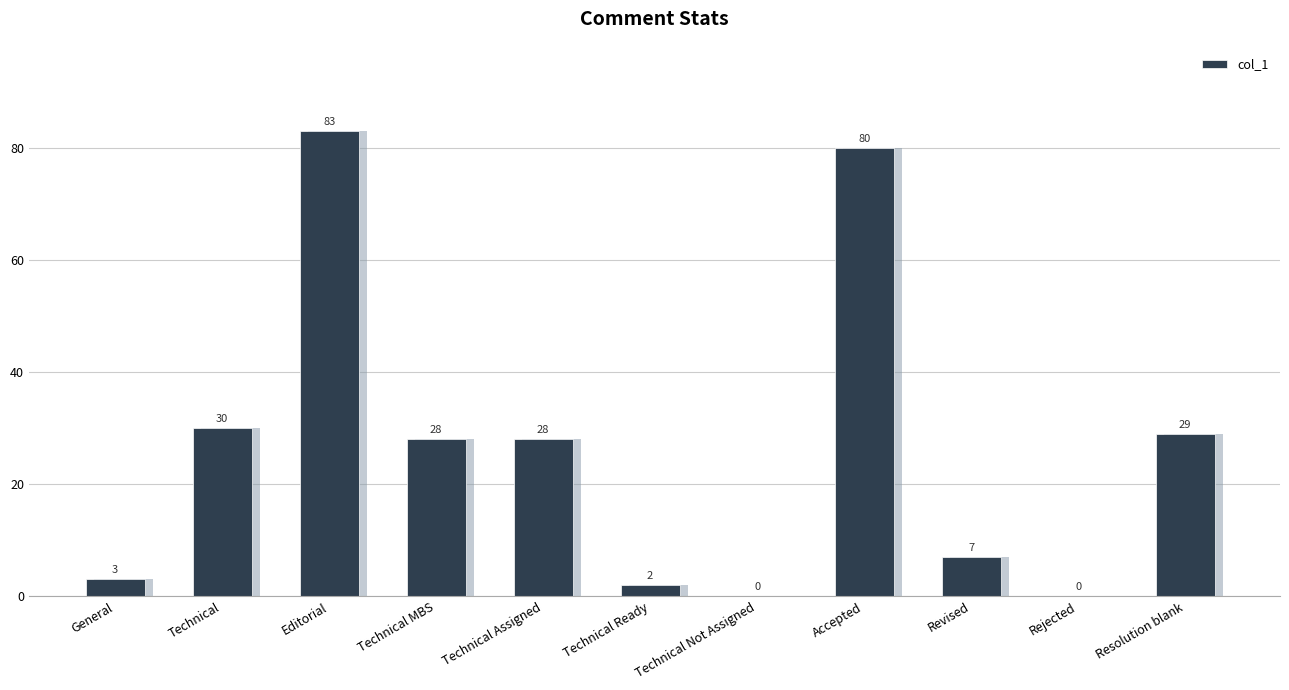

What is the label of the 8th bar from the right?

Technical MBS